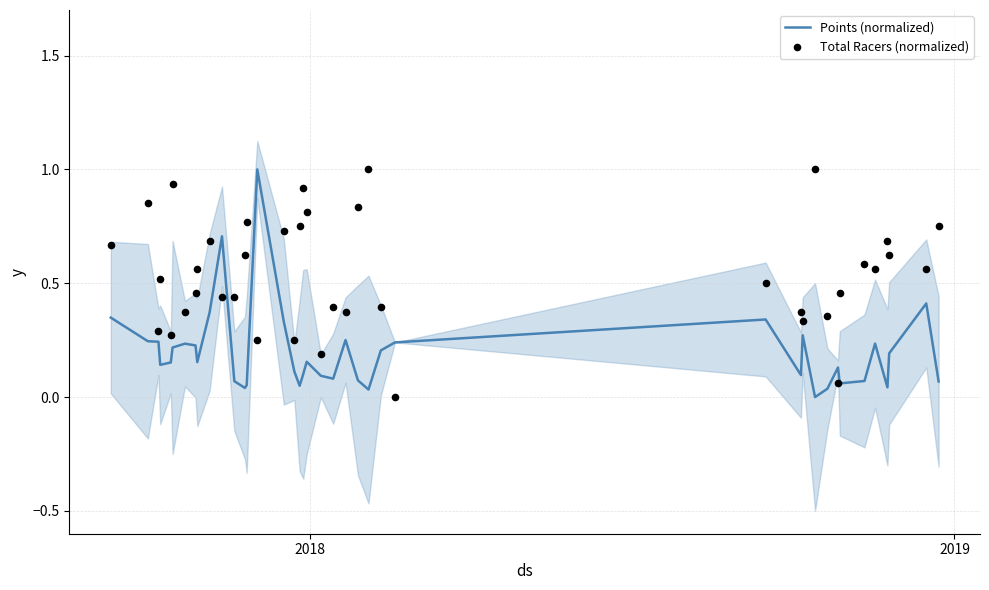

Which series has the widest spread of Y values?

Points (normalized)